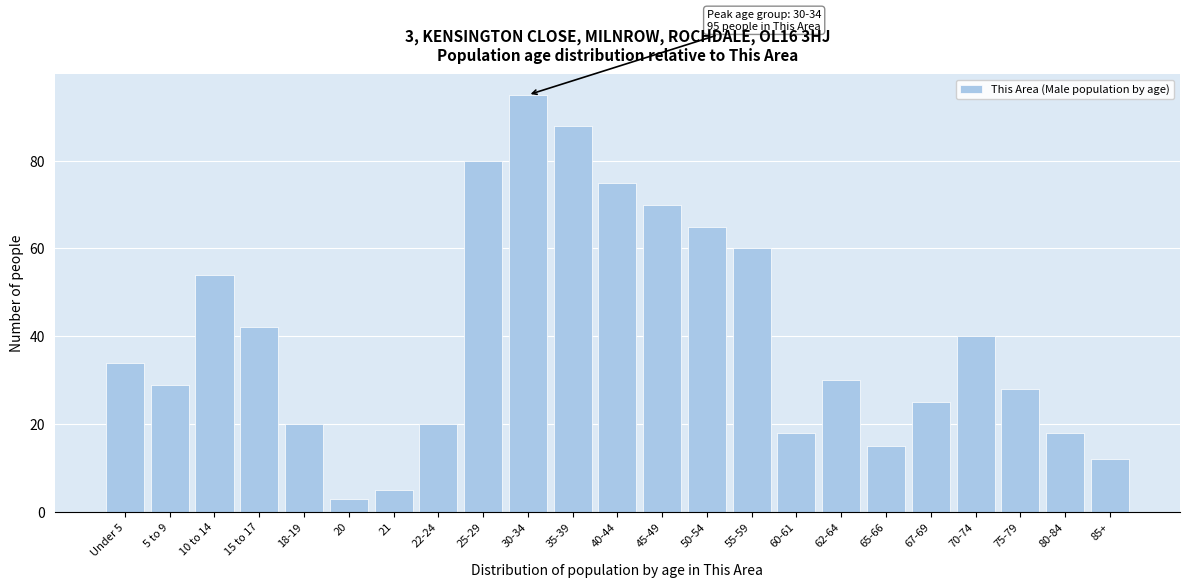

Reading left to right, list all the values displayed in this chart.

34	29	54	42	20	3	5	20	80	95	88	75	70	65	60	18	30	15	25	40	28	18	12